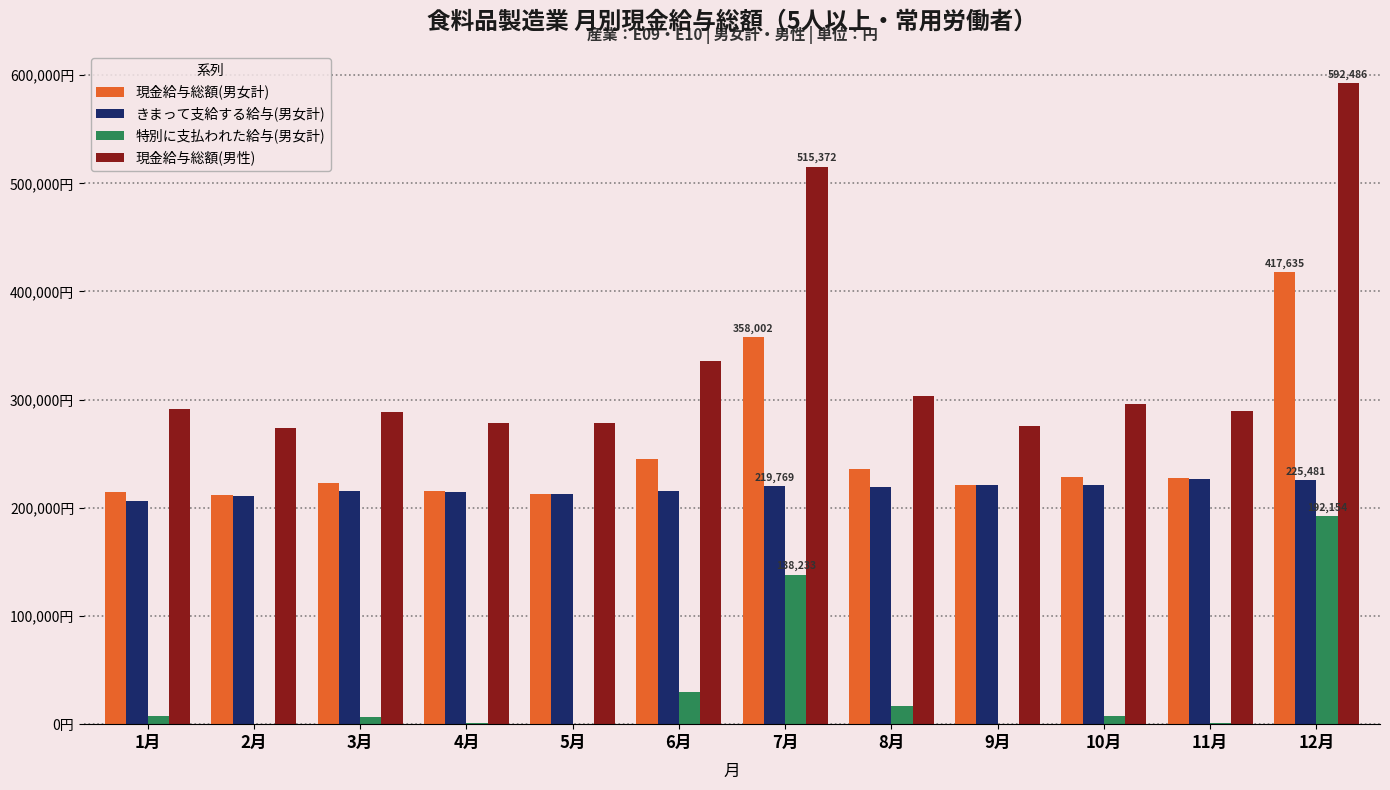

At which label does 現金給与総額(男女計) first exceed 227900?

6月